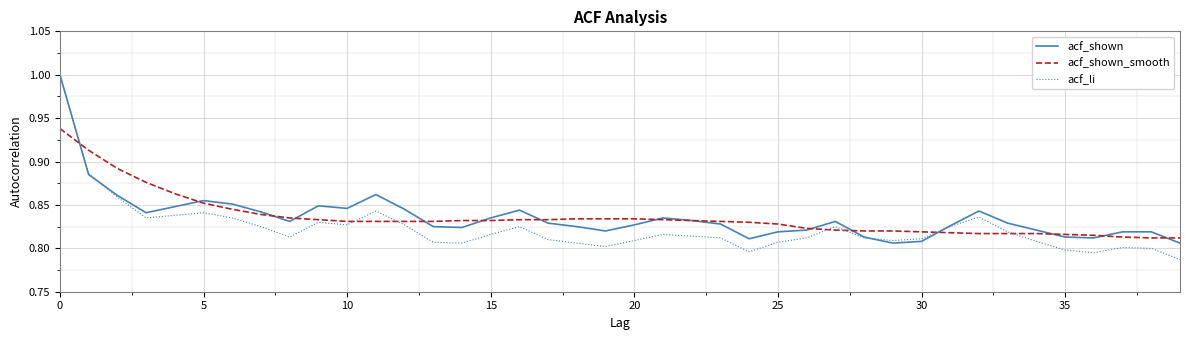

How many lines are shown in the chart?

3